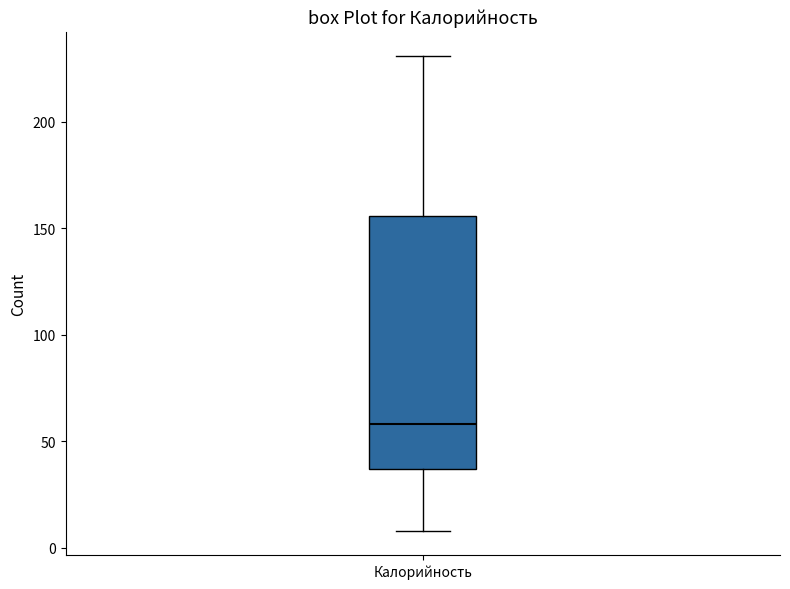

Read this box plot against the y-axis: the position of the median line, the range covered by the box, and the ends of both whiskers. The values are not printed on the chart, so give them approximately, as read against the axis.

median 60, box 35 to 155, whiskers 10 to 230